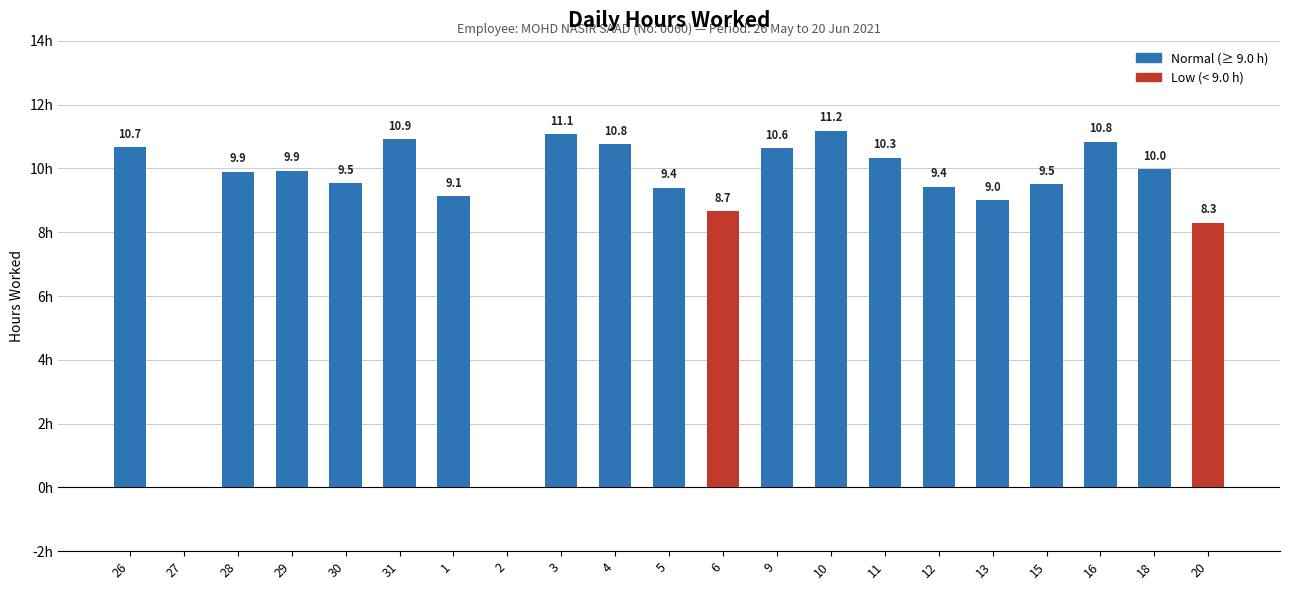

Are the bars horizontal?

No